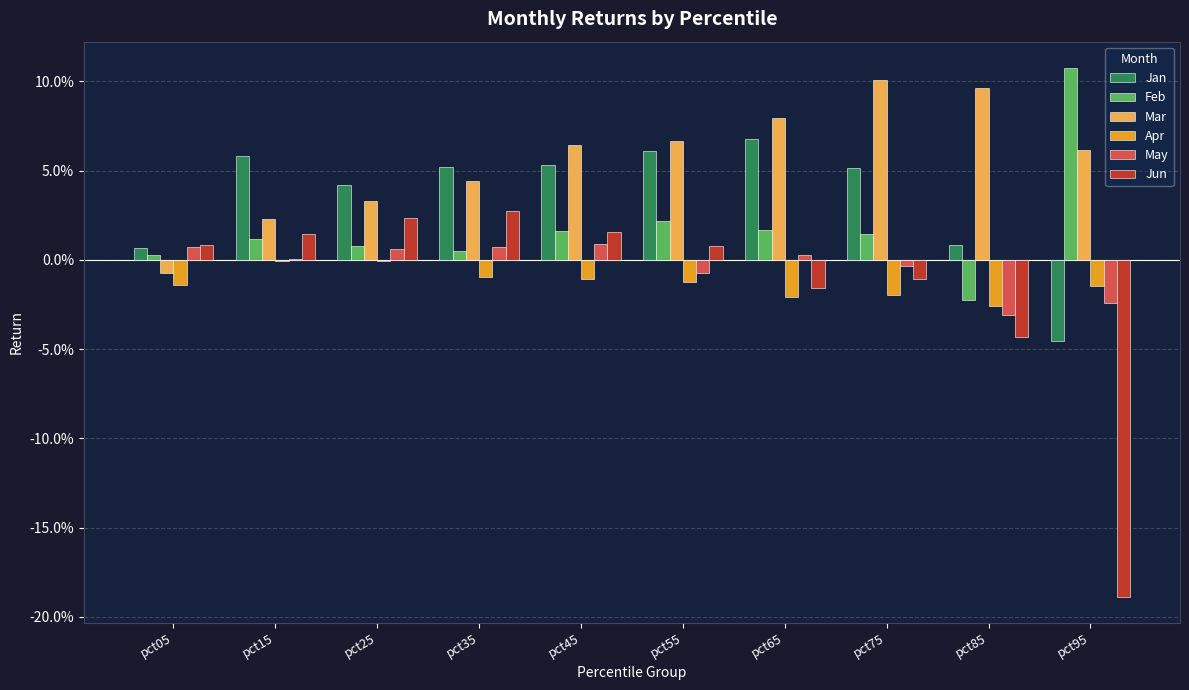

What are all the series names shown in the legend?

Jan, Feb, Mar, Apr, May, Jun